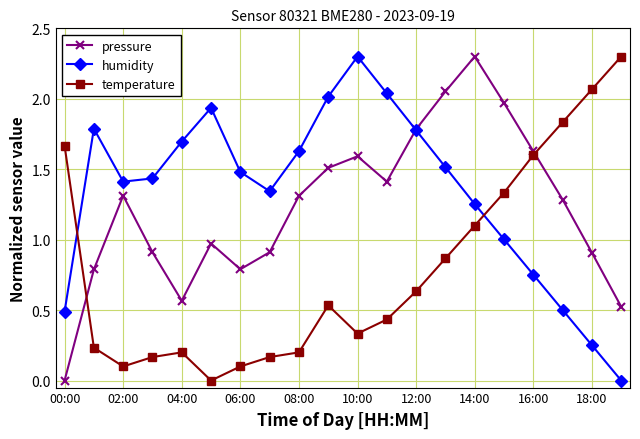

What is the value of the temperature point at the 7th from the left?

0.1